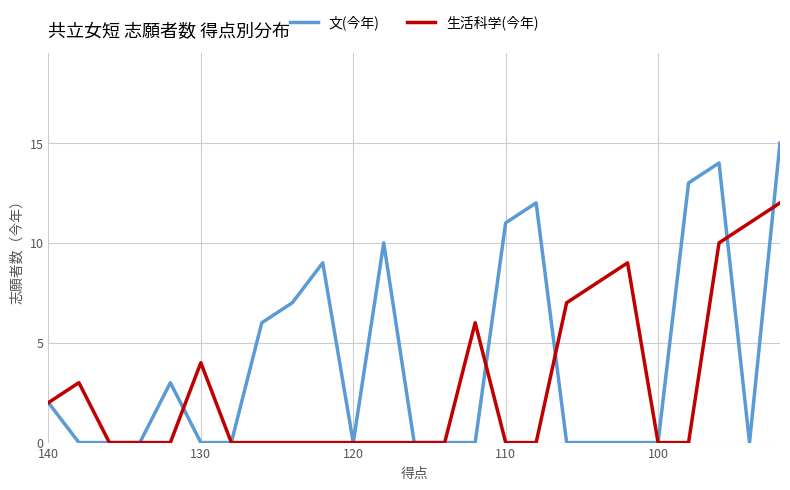

What are all the series names shown in the legend?

文(今年), 生活科学(今年)